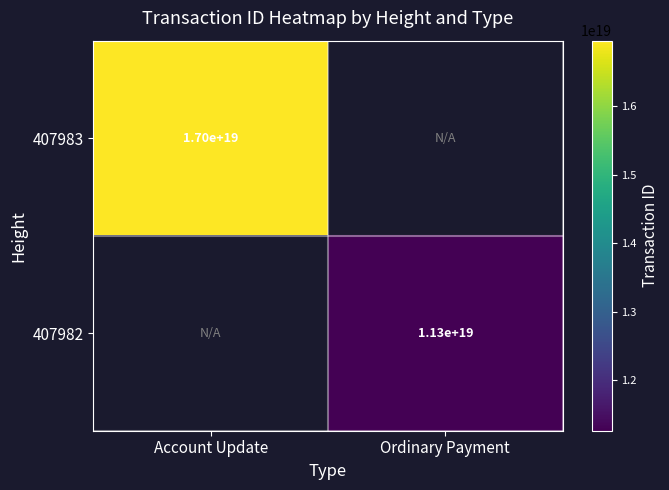

How many categories are shown in the chart?

2